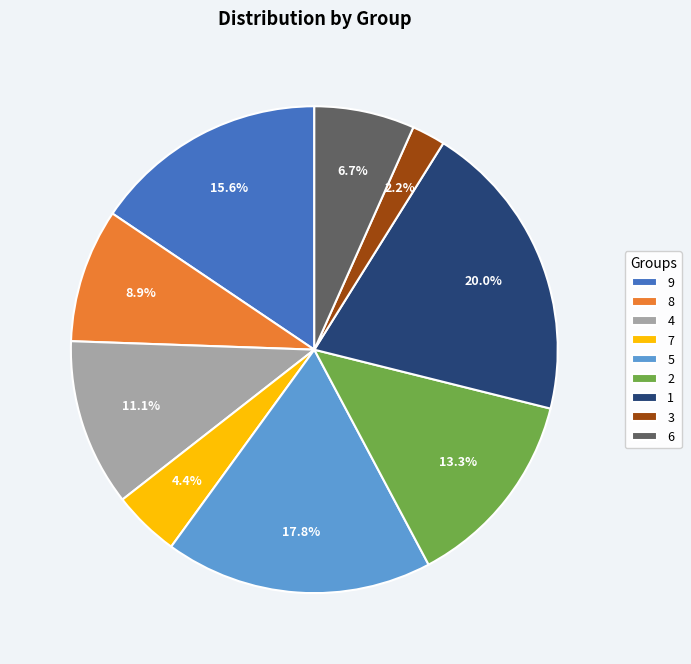

Combined, what portion of the pie is 7 and 1?

24.4%